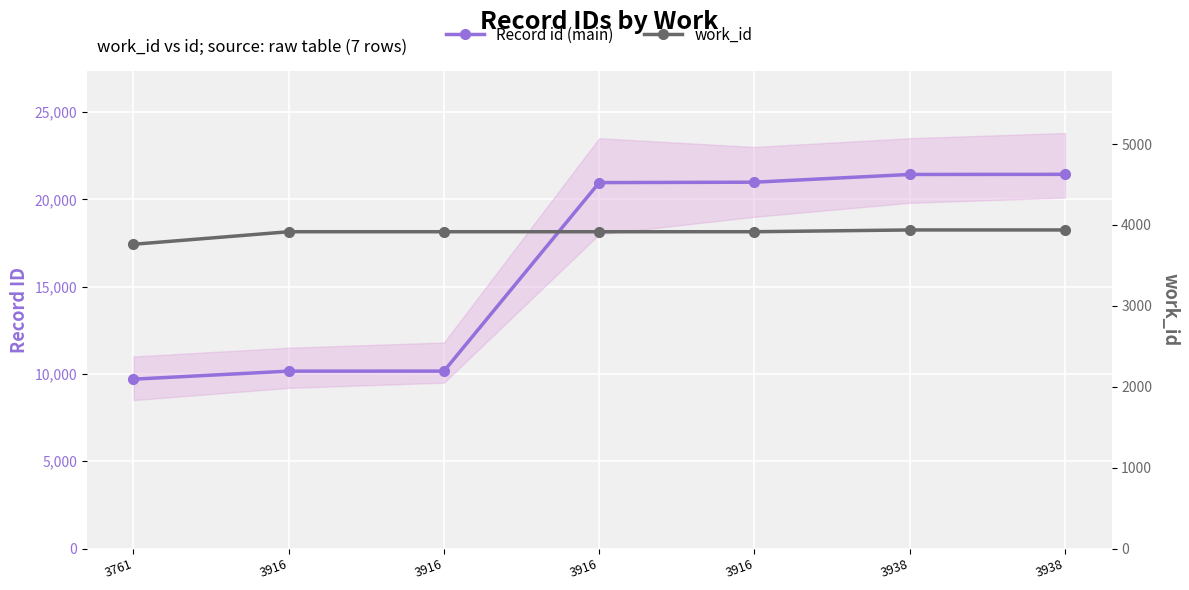

Reading left to right, what are all the values shown in this chart?

Record id (main): 9700	10160	10161	20959	20982	21425	21432
work_id: 3761	3916	3916	3916	3916	3938	3938